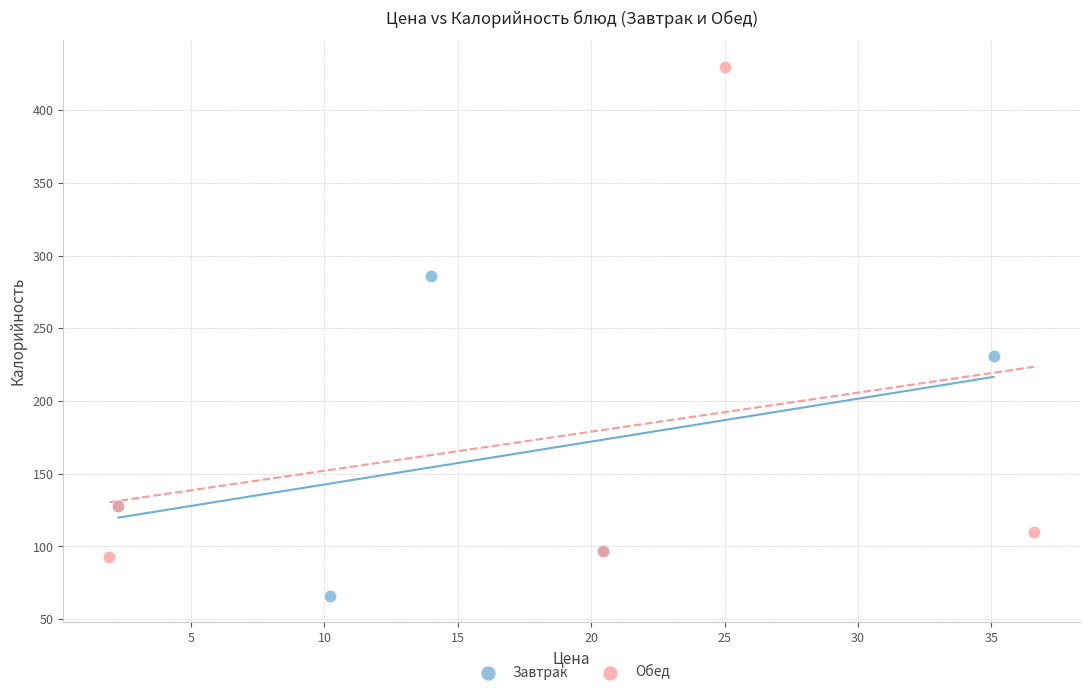

Which series reaches the minimum Y coordinate?

Завтрак